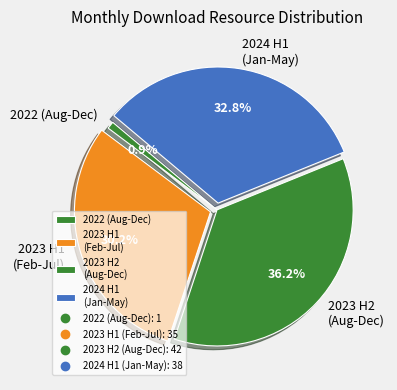

How many segments does this pie chart have?

4